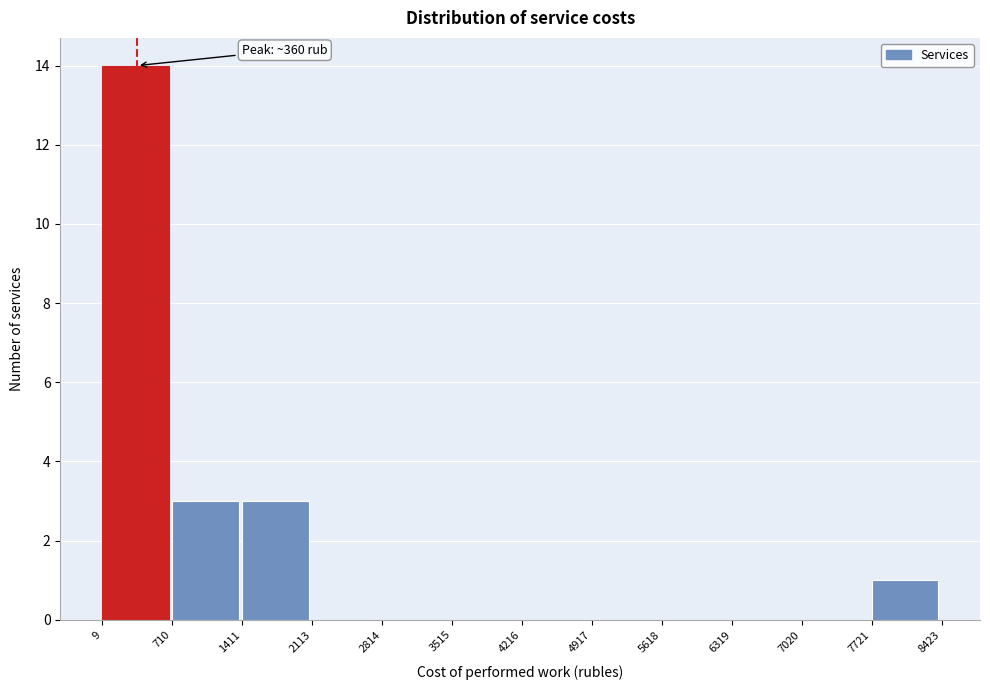

Which range on the x-axis has the tallest bar?

9 to 710